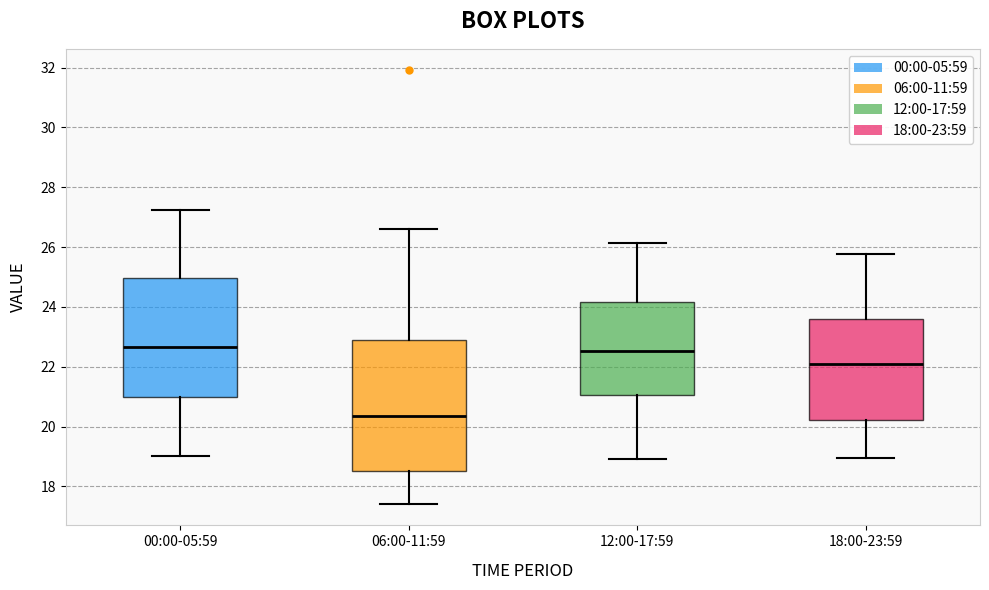

Reading left to right, read every box against the y-axis: the position of its median line, the range the box covers, and the ends of its whiskers. The values are not printed on the chart, so give them approximately, as read against the axis.

00:00-05:59: median 22.6, box 21.0 to 25.0, whiskers 19.0 to 27.2
06:00-11:59: median 20.4, box 18.6 to 22.8, whiskers 17.4 to 26.6
12:00-17:59: median 22.6, box 21.0 to 24.2, whiskers 19.0 to 26.2
18:00-23:59: median 22.2, box 20.2 to 23.6, whiskers 19.0 to 25.8